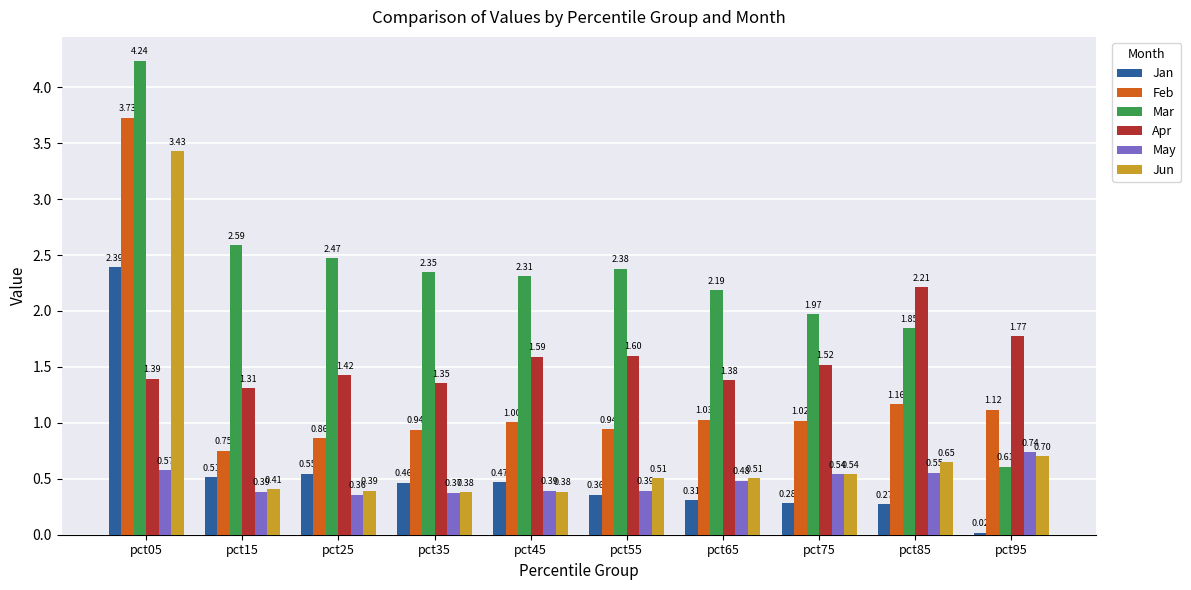

At pct35, list the series in order from smallest to largest.

May, Jun, Jan, Feb, Apr, Mar